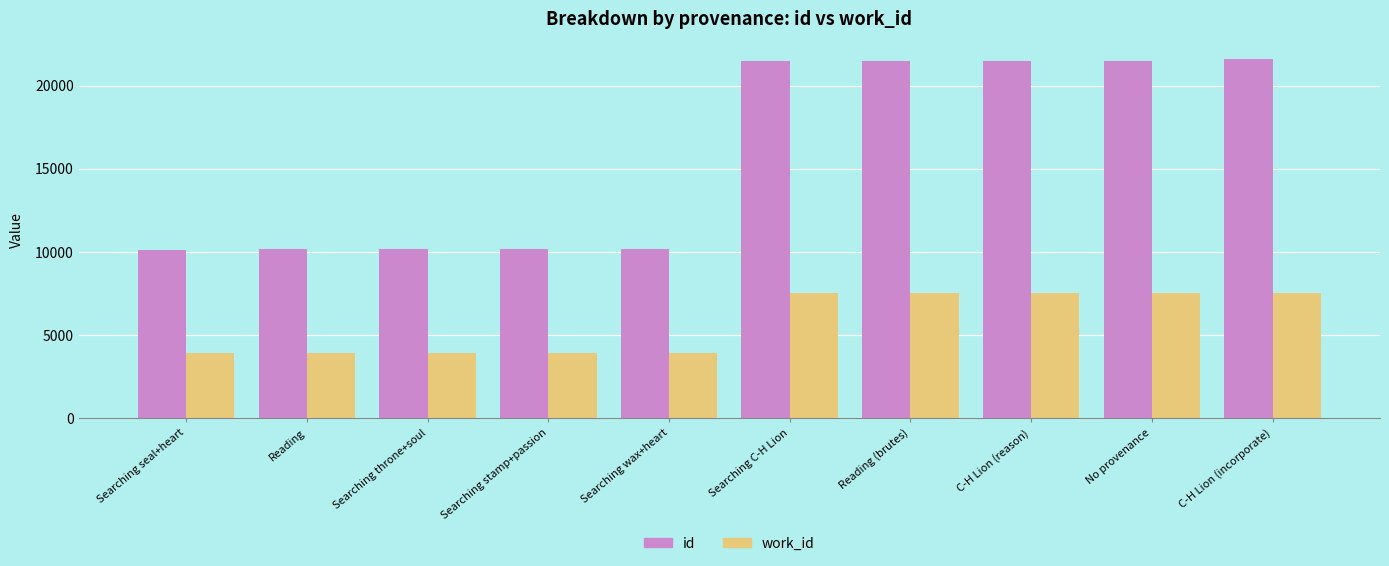

How many groups of bars are there?

10